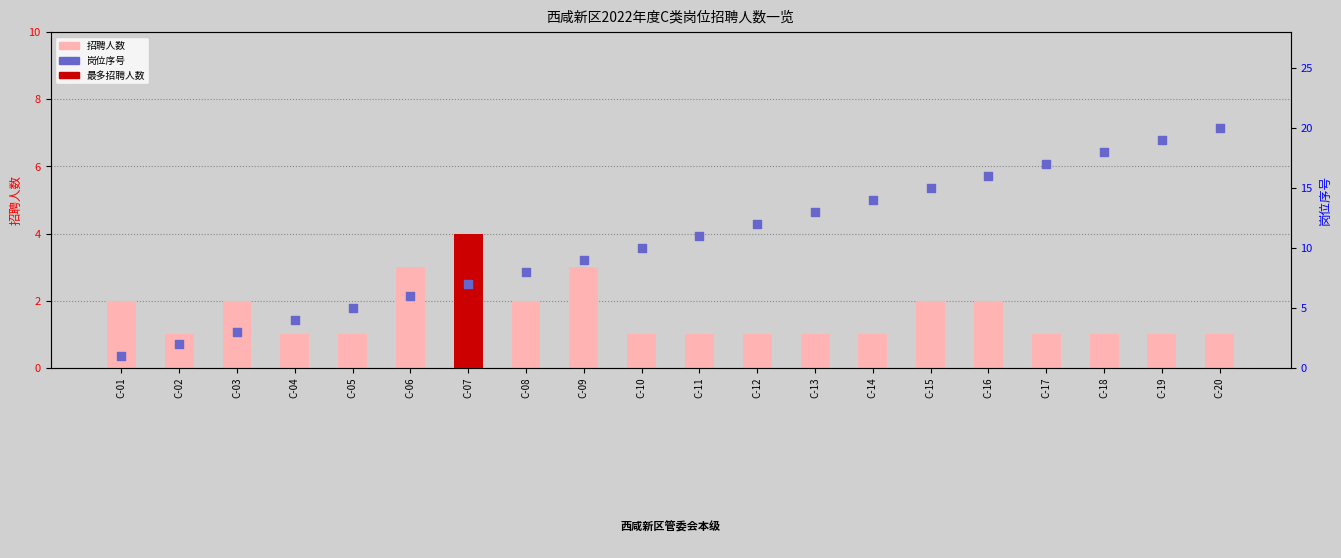

Which series contains the highest Y value?

岗位序号